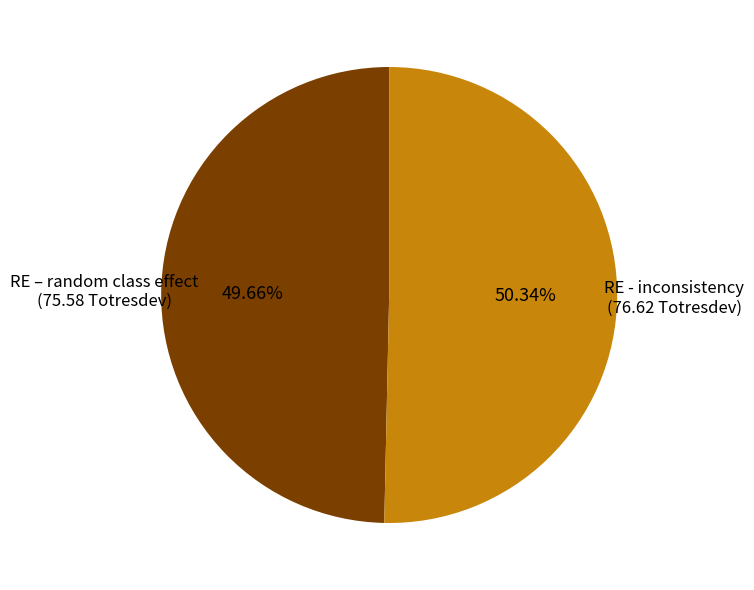

Count the number of slices in the pie.

2